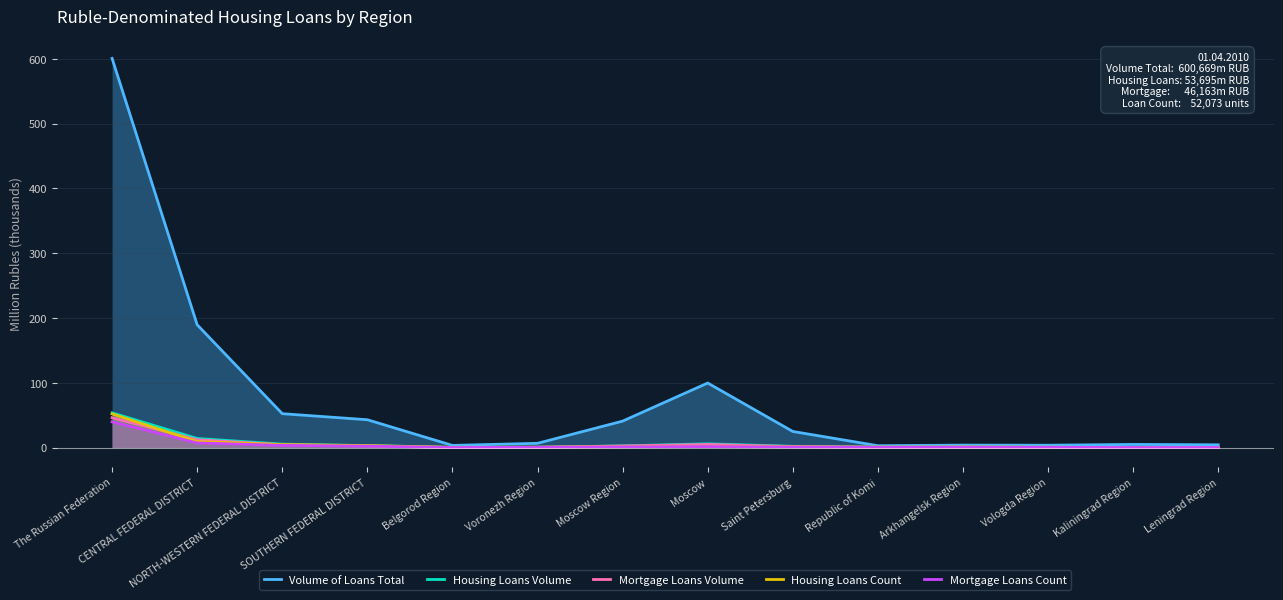

At which category does Housing Loans Count reach its first local peak?

Moscow